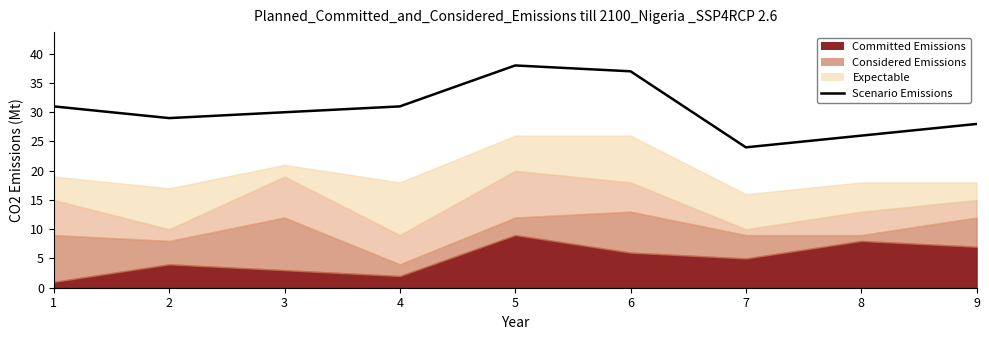

Where is the data nearest to the value 31?

1